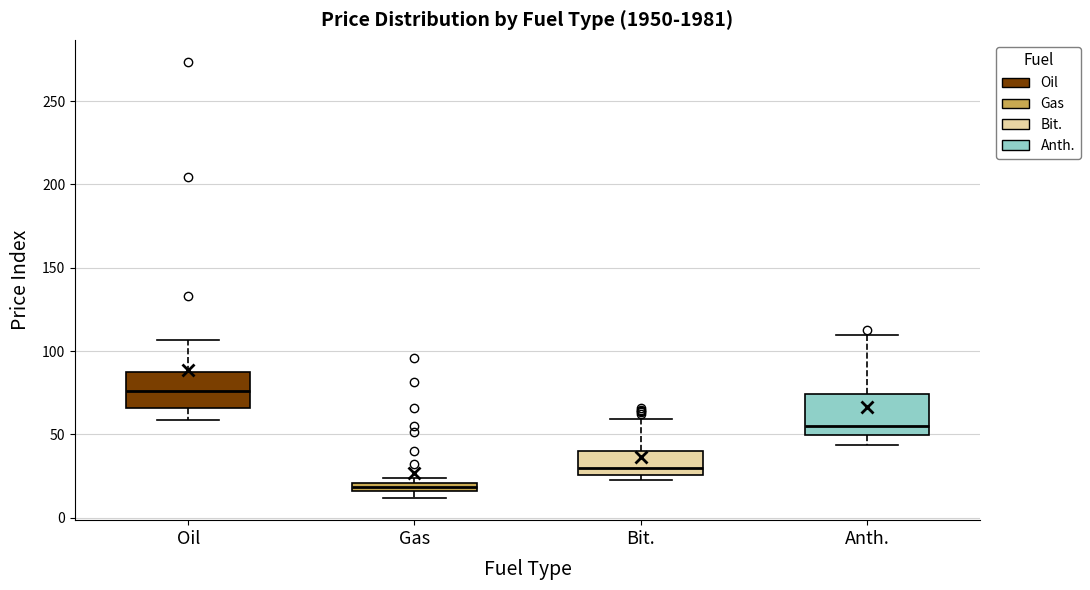

Which box's median line is the highest?

Oil